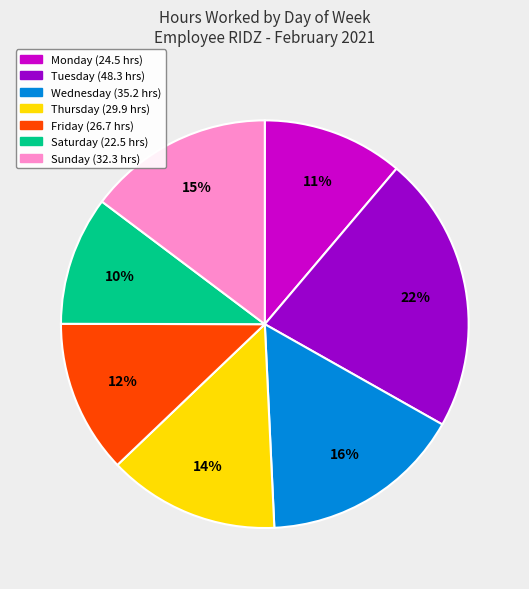

To the nearest percent, what is the difference between the largest and smallest slice percentages?

12%